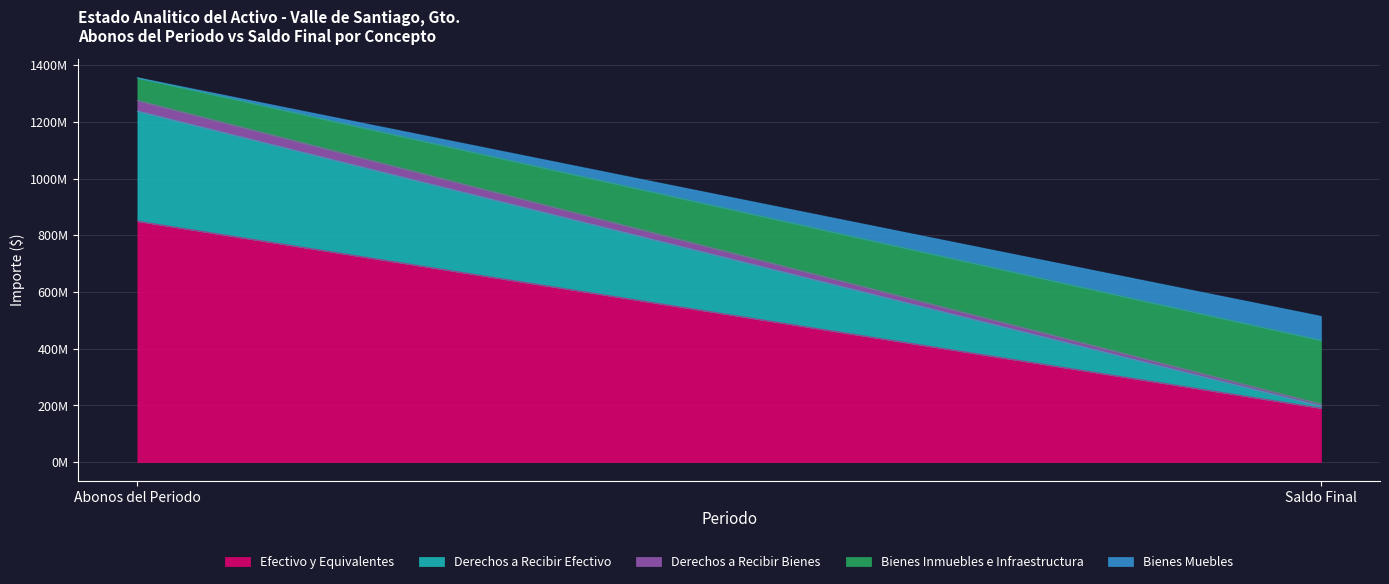

What is the minimum value for Derechos a Recibir Bienes?

7463932.6